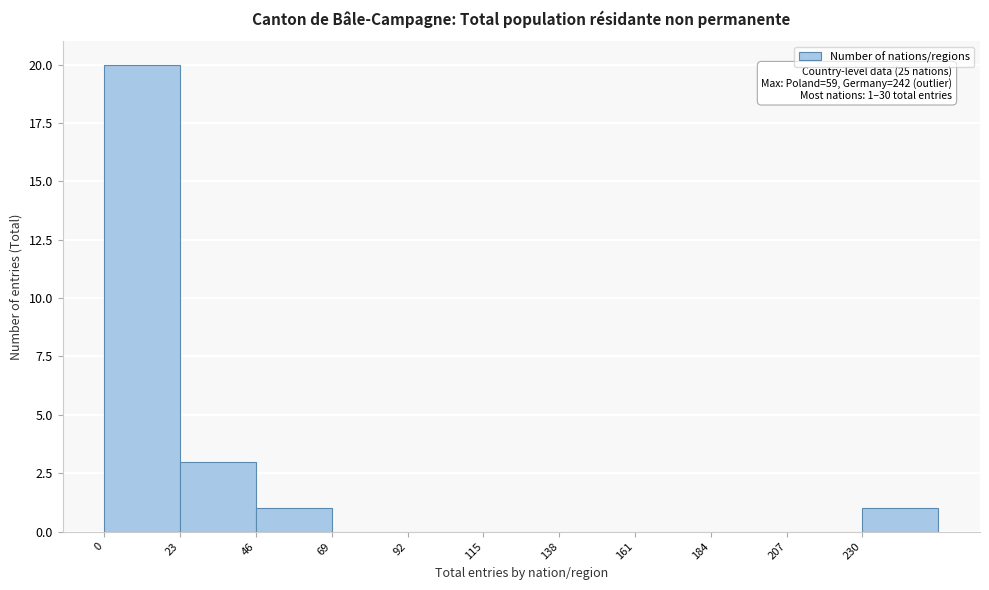

Which range on the x-axis has the tallest bar?

0 to 23